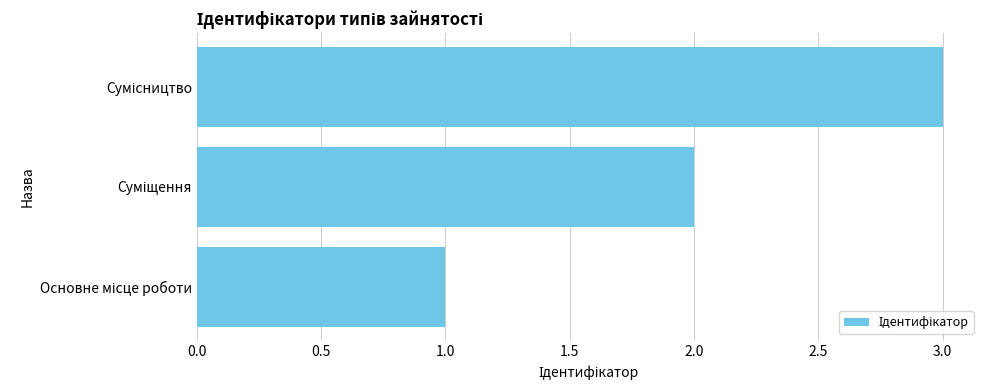

What is the sum of all values?

6